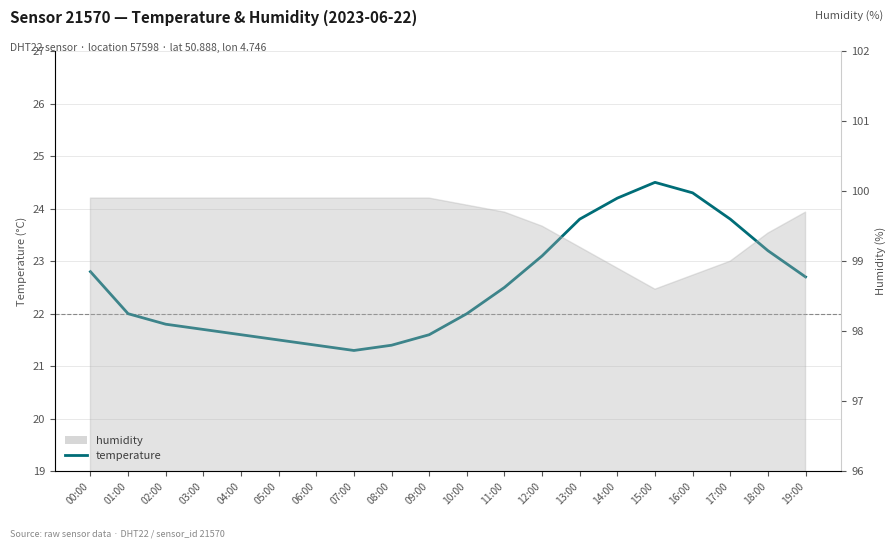

How many lines are shown in the chart?

1